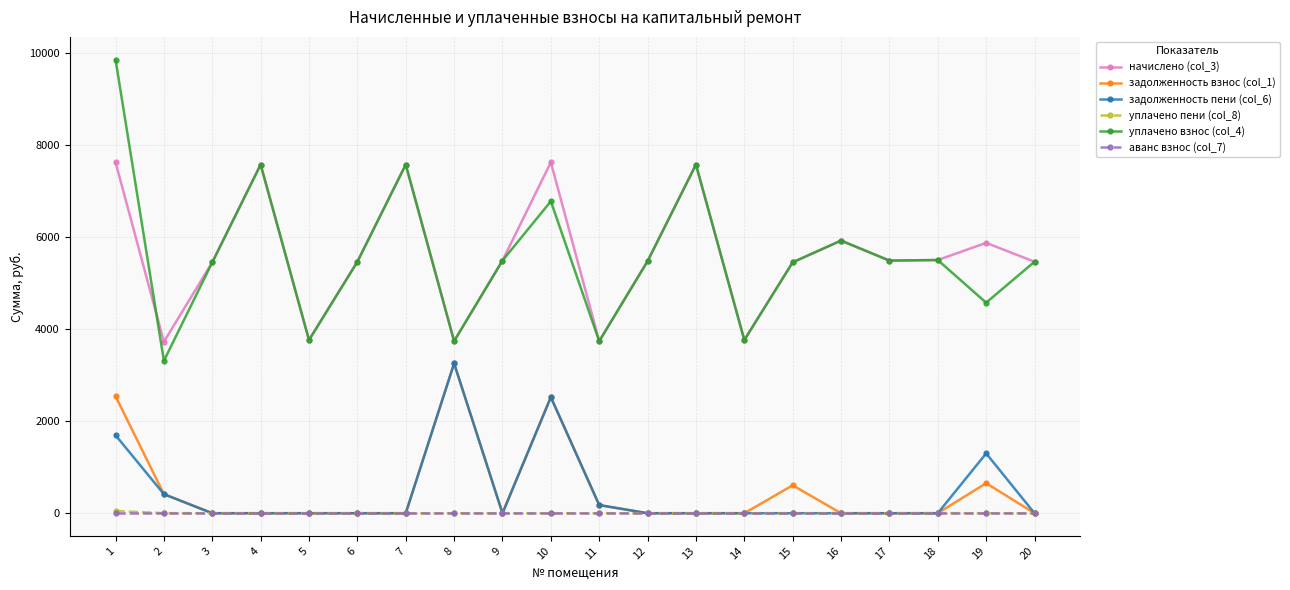

How many categories are shown in the chart?

20